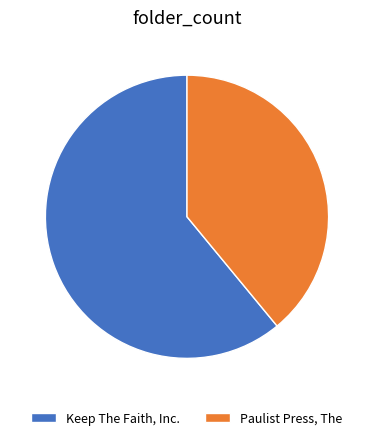

Which has a higher value, Paulist Press, The or Keep The Faith, Inc.?

Keep The Faith, Inc.